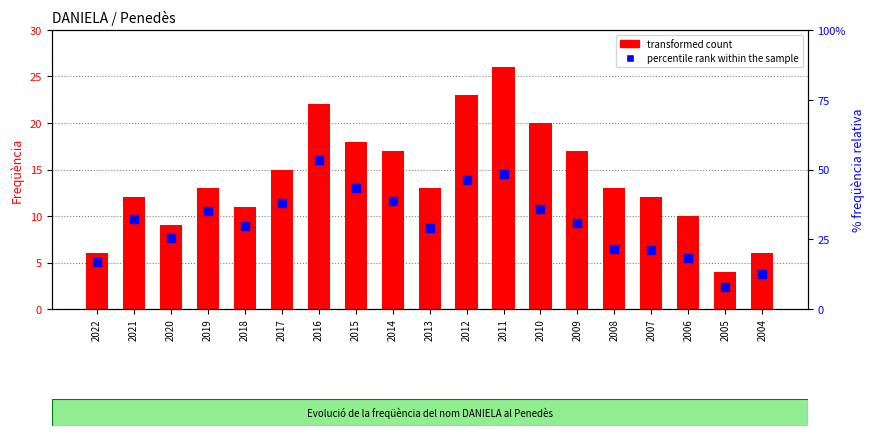

What is the total value across all series at 2008?

15.2